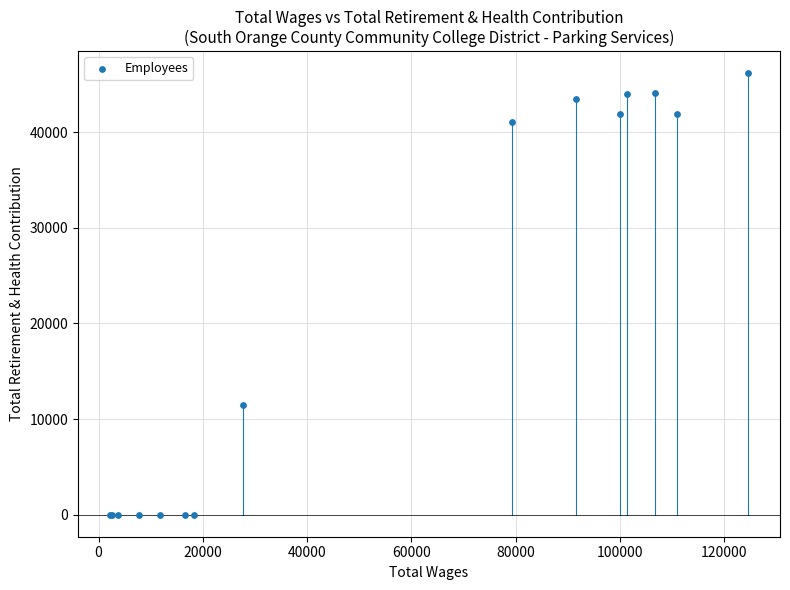

What Y value in the scatter plot is closest to 23088?

11490